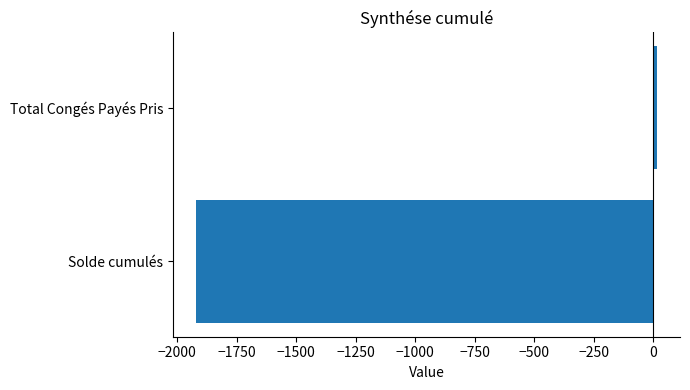

Between Solde cumulés and Total Congés Payés Pris, which is larger?

Total Congés Payés Pris